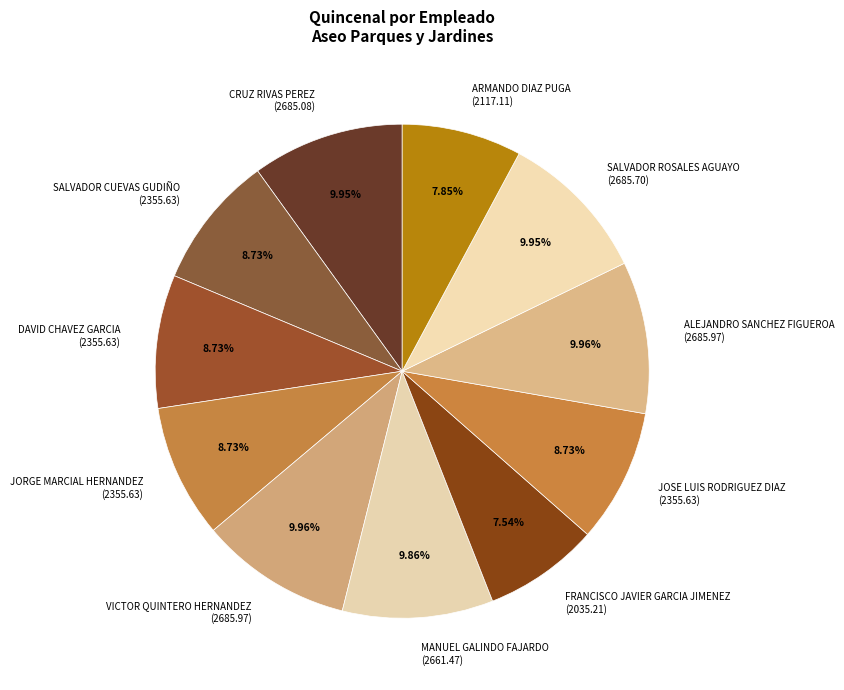

To the nearest percent, what percentage of the pie is ALEJANDRO SANCHEZ FIGUEROA?

10%